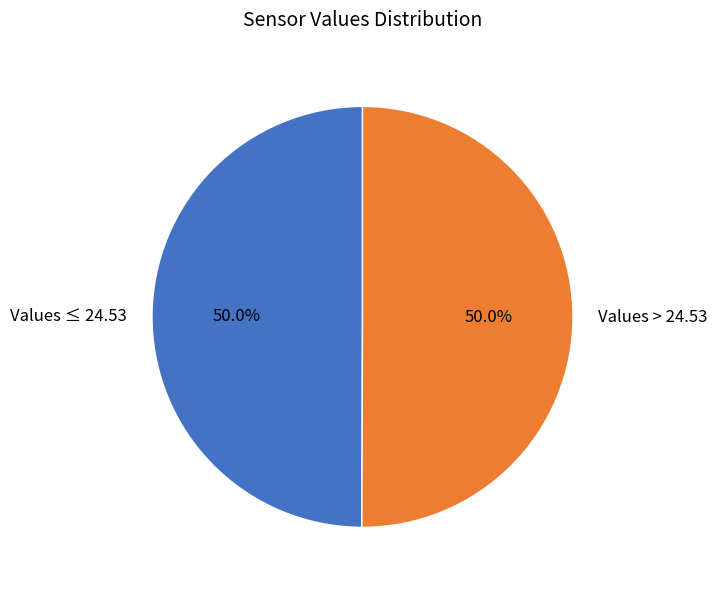

What is the total percentage of Values > 24.53 and Values ≤ 24.53?

100.0%